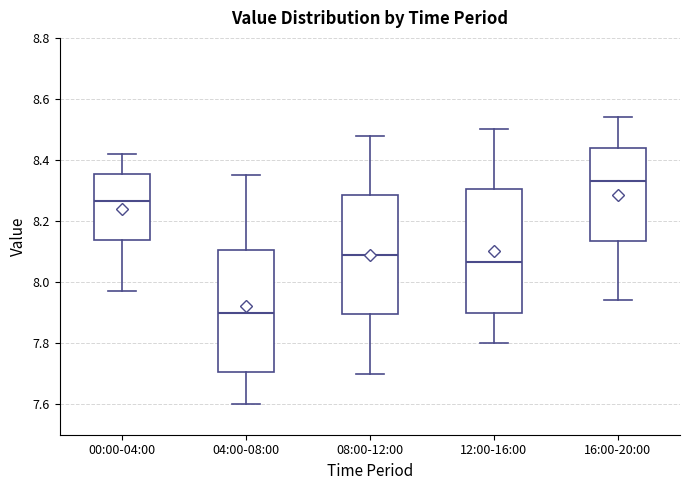

Reading left to right, read every box against the y-axis: the position of its median line, the range the box covers, and the ends of its whiskers. The values are not printed on the chart, so give them approximately, as read against the axis.

00:00-04:00: median 8.26, box 8.14 to 8.36, whiskers 7.98 to 8.42
04:00-08:00: median 7.90, box 7.70 to 8.10, whiskers 7.60 to 8.36
08:00-12:00: median 8.10, box 7.90 to 8.28, whiskers 7.70 to 8.48
12:00-16:00: median 8.06, box 7.90 to 8.30, whiskers 7.80 to 8.50
16:00-20:00: median 8.34, box 8.14 to 8.44, whiskers 7.94 to 8.54